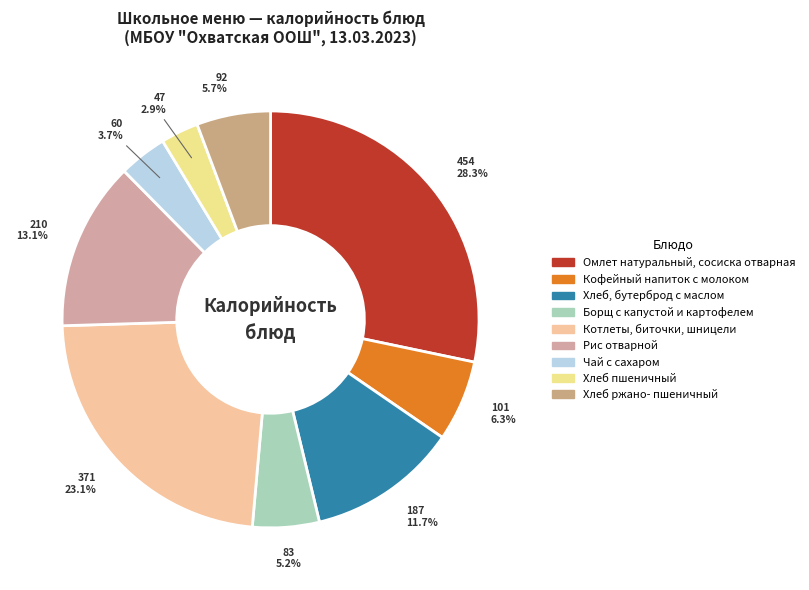

To the nearest percent, what is the average slice percentage?

11%